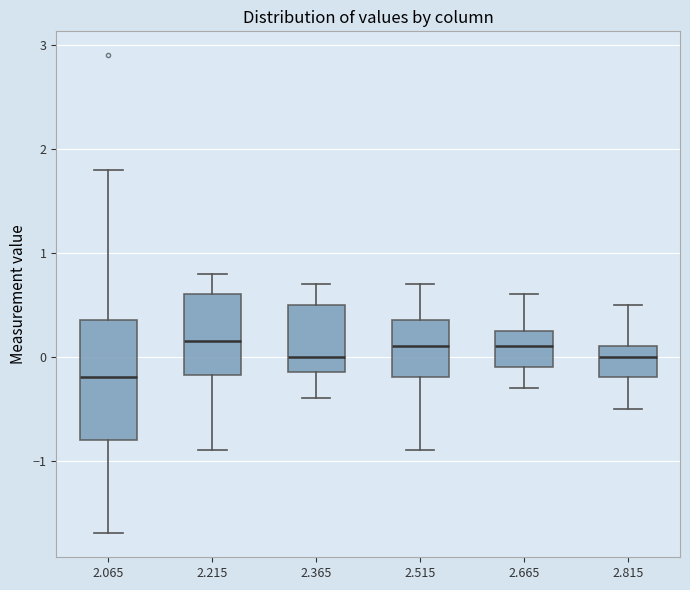

Reading left to right, transcribe this box plot: for each box, give where its median line is, the range the box spans, and where its two whiskers end, as read against the y-axis. The values are not printed on the chart, so give them approximately, as read against the axis.

2.065: median -0.2, box -0.8 to 0.4, whiskers -1.7 to 1.8
2.215: median 0.2, box -0.2 to 0.6, whiskers -0.9 to 0.8
2.365: median 0.0, box -0.1 to 0.5, whiskers -0.4 to 0.7
2.515: median 0.1, box -0.2 to 0.4, whiskers -0.9 to 0.7
2.665: median 0.1, box -0.1 to 0.3, whiskers -0.3 to 0.6
2.815: median 0.0, box -0.2 to 0.1, whiskers -0.5 to 0.5